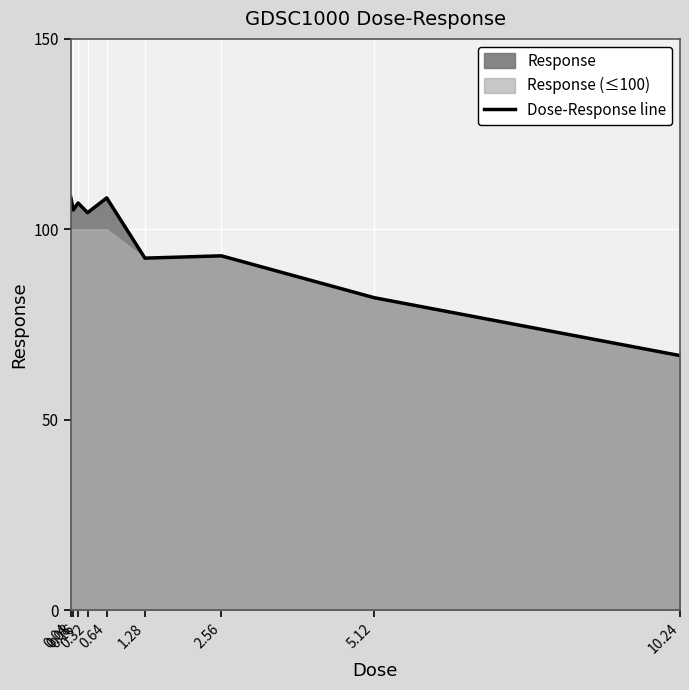

Does the chart display data point markers on the line(s)?

No